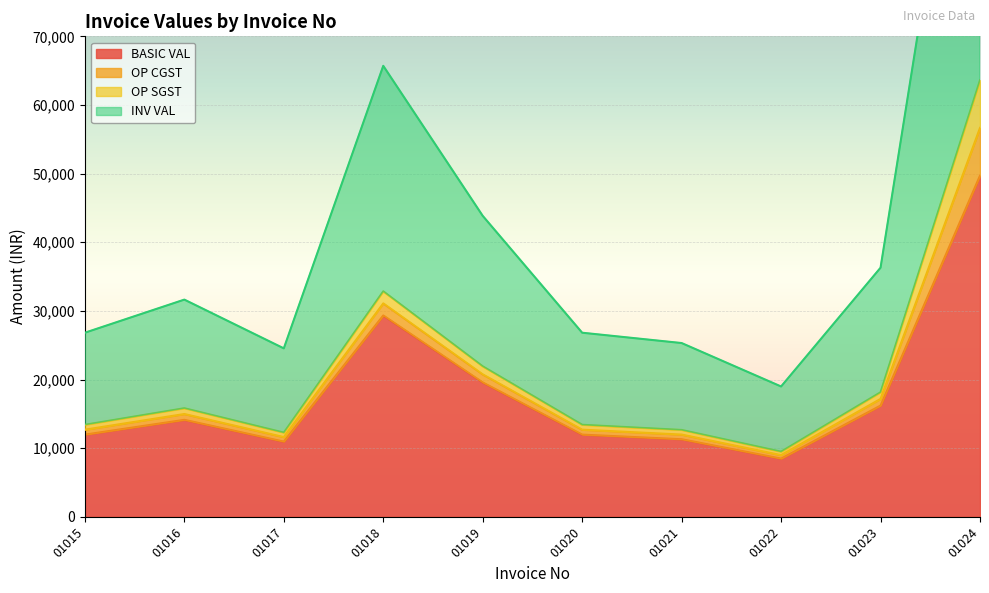

True or false: BASIC VAL and INV VAL intersect in this chart.

False